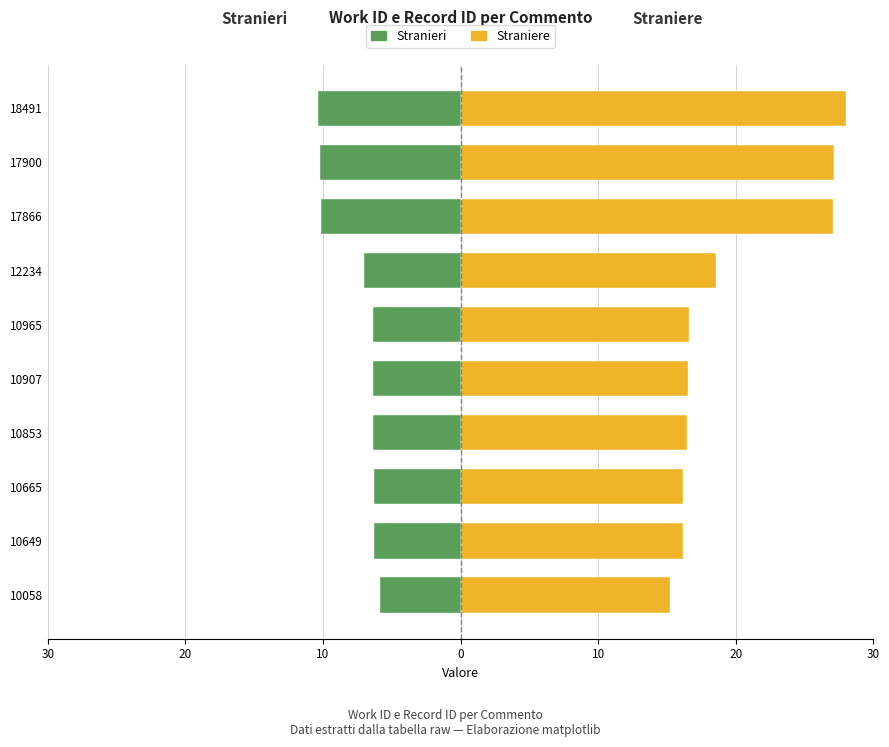

Does the chart contain any negative values?

Yes